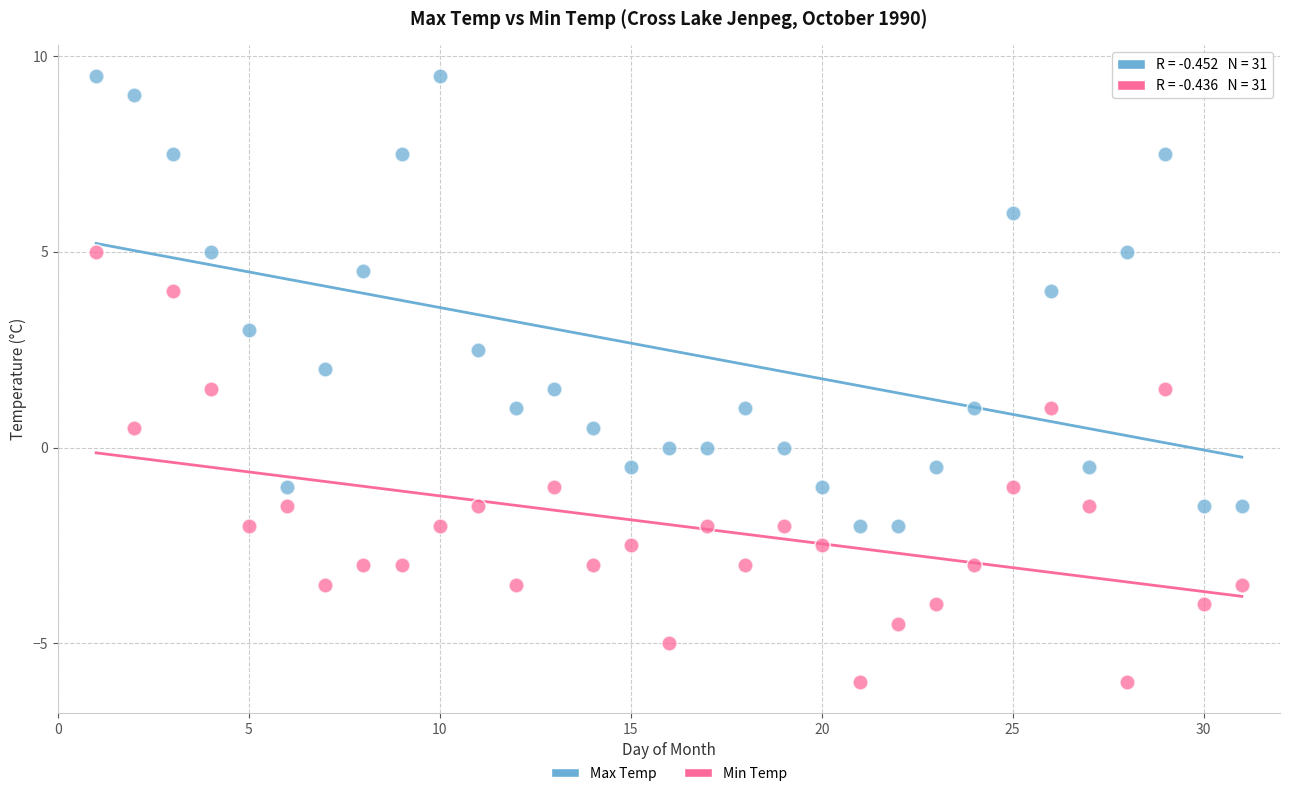

Which series reaches the minimum Y coordinate?

Min Temp